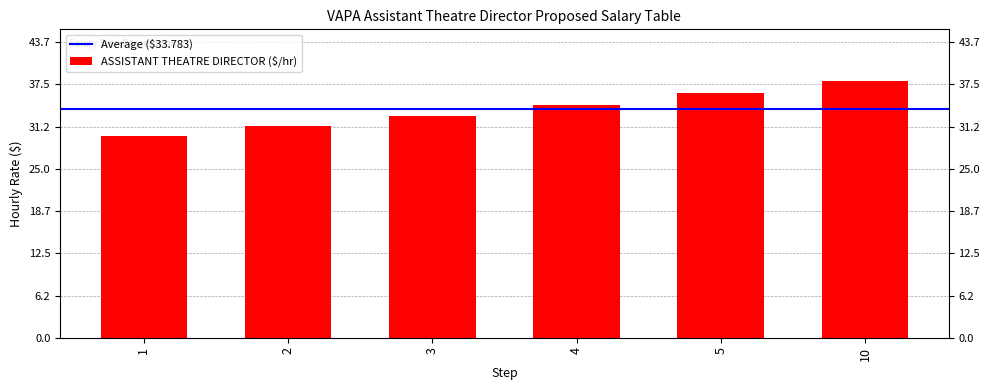

Which has a higher value, 5 or 2?

5